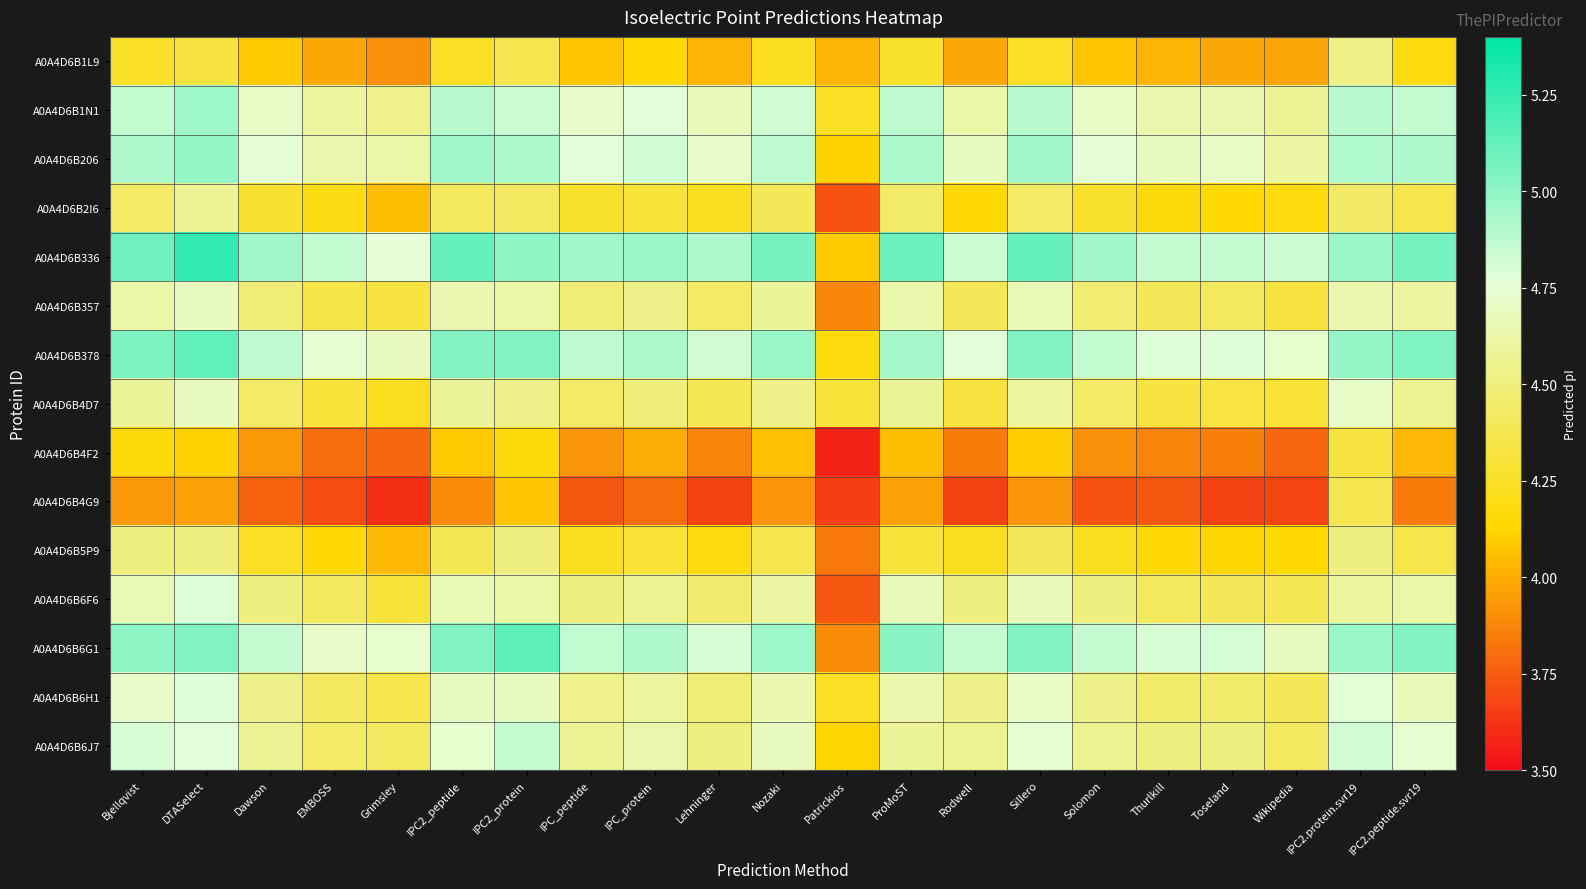

List the series in order of their peak value, highest first.

A0A4D6B336, A0A4D6B6G1, A0A4D6B378, A0A4D6B206, A0A4D6B1N1, A0A4D6B6J7, A0A4D6B6F6, A0A4D6B6H1, A0A4D6B4D7, A0A4D6B357, A0A4D6B2I6, A0A4D6B1L9, A0A4D6B5P9, A0A4D6B4G9, A0A4D6B4F2